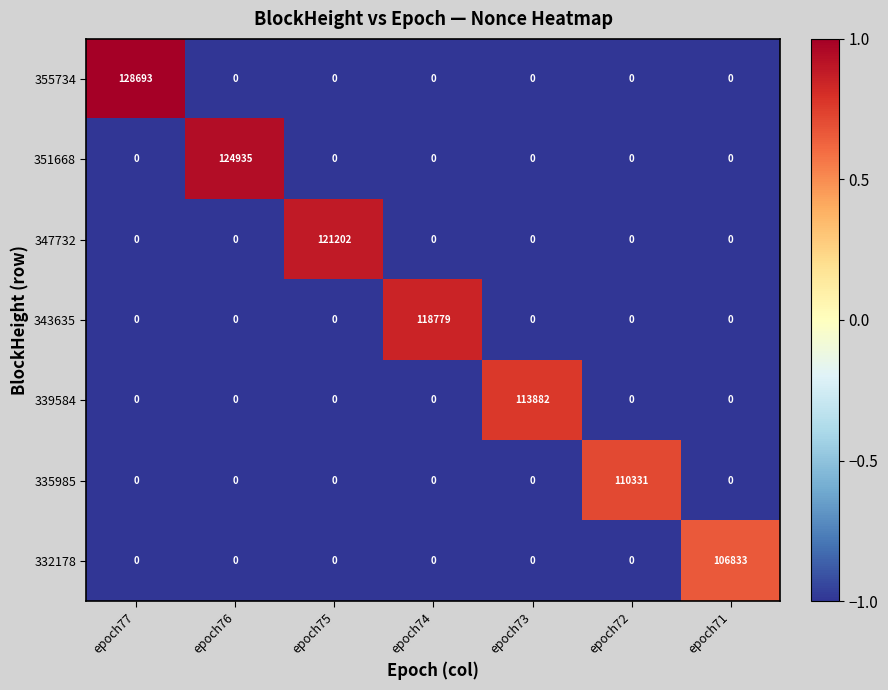

True or false: 332178 has a value of 0 at epoch77.

True